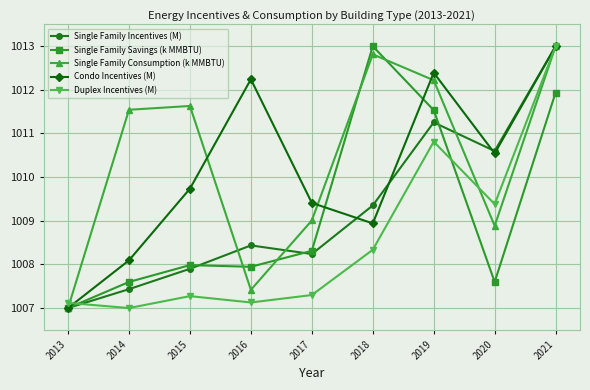

What is the lowest value of the Single Family Consumption (k MMBTU) series?

1007.0